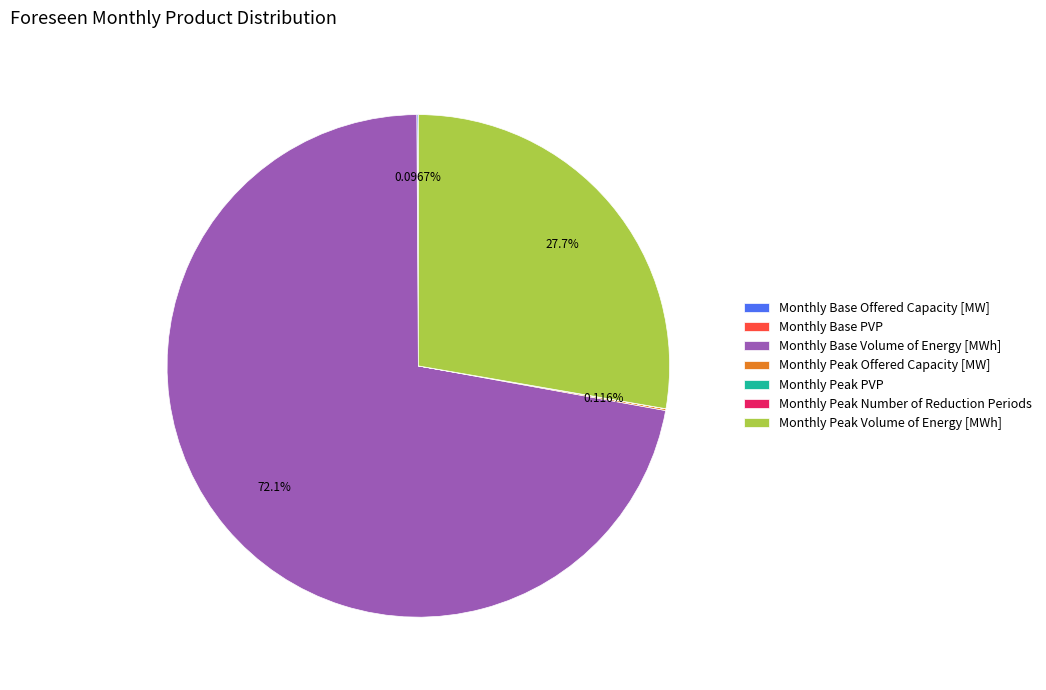

What is the ratio of the value at Monthly Base Volume of Energy [MWh] to the value at Monthly Peak Volume of Energy [MWh]?

2.6